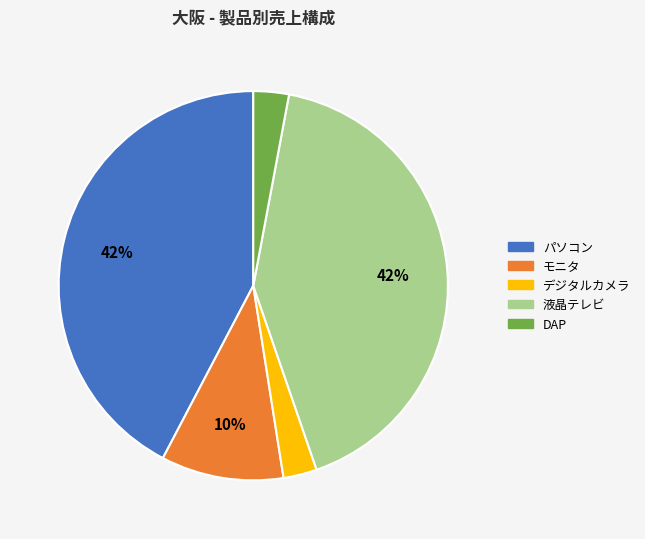

Do 液晶テレビ and パソコン together represent more than half of the pie?

Yes